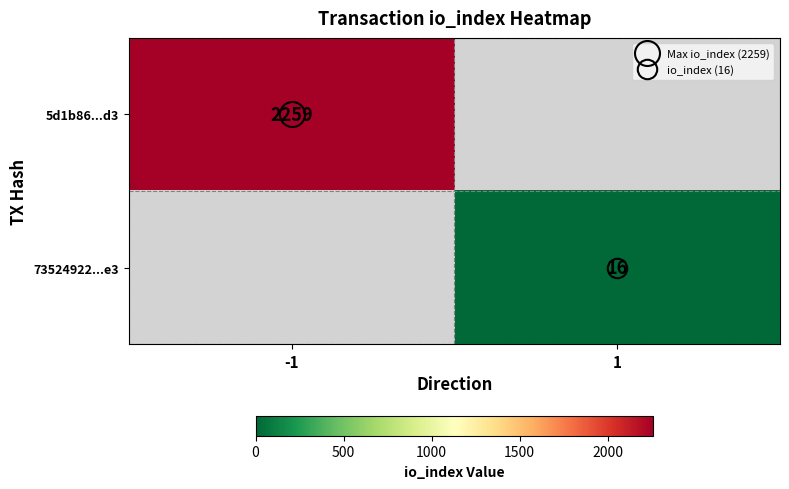

What is the lowest value of the 5d1b86...d3 series?

2259.0